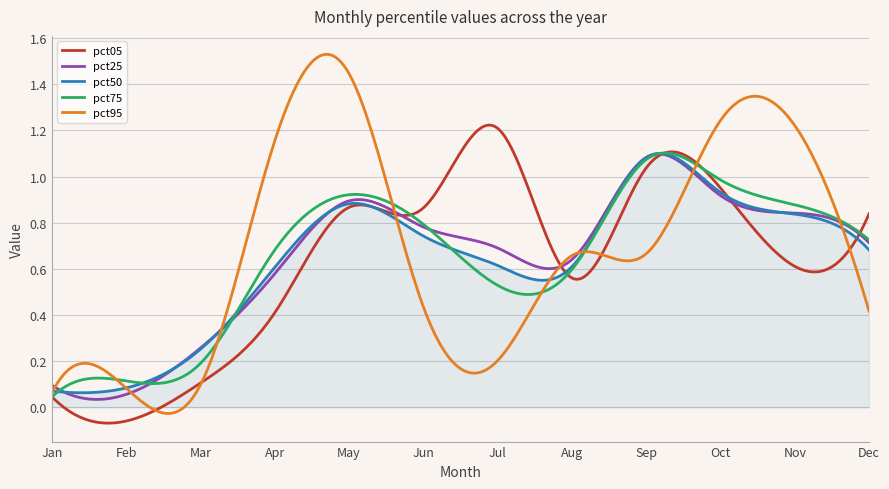

Which series has the widest spread of values?

pct95